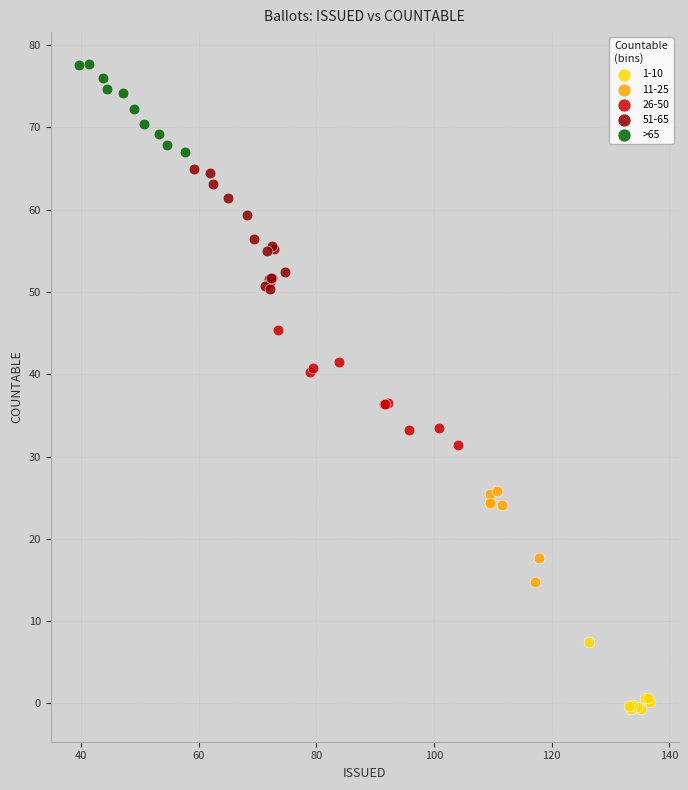

Which series reaches the minimum Y coordinate?

1-10